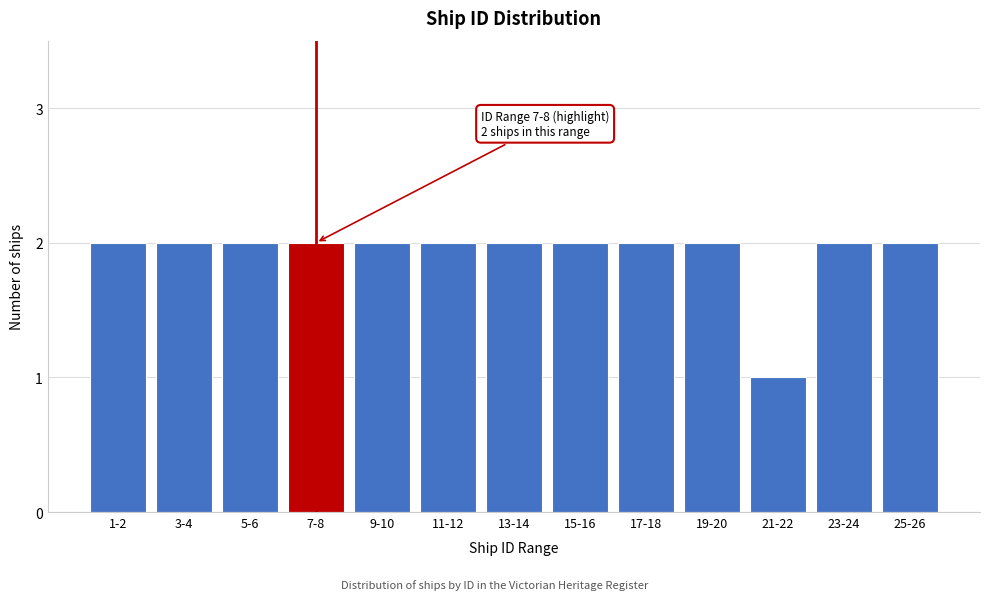

Reading right to left, list all the values displayed in this chart.

25-26=2	23-24=2	21-22=1	19-20=2	17-18=2	15-16=2	13-14=2	11-12=2	9-10=2	7-8=2	5-6=2	3-4=2	1-2=2